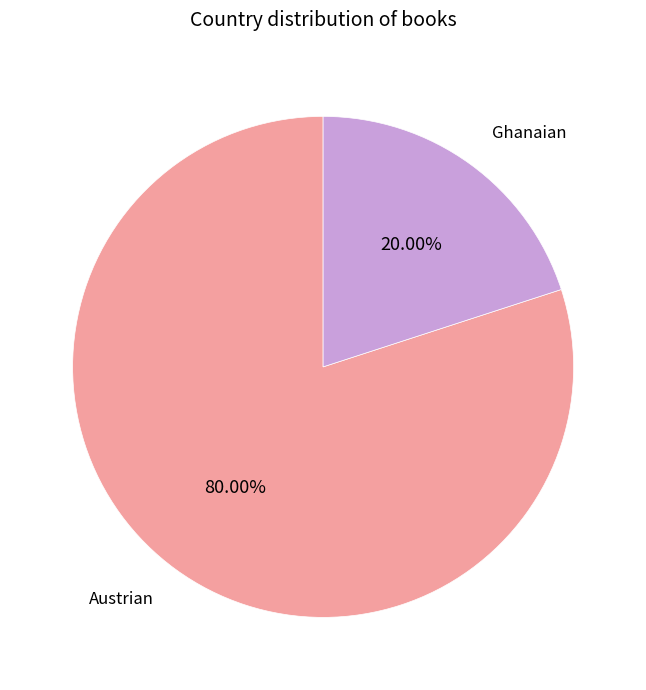

To the nearest percent, what is the average slice percentage?

50%